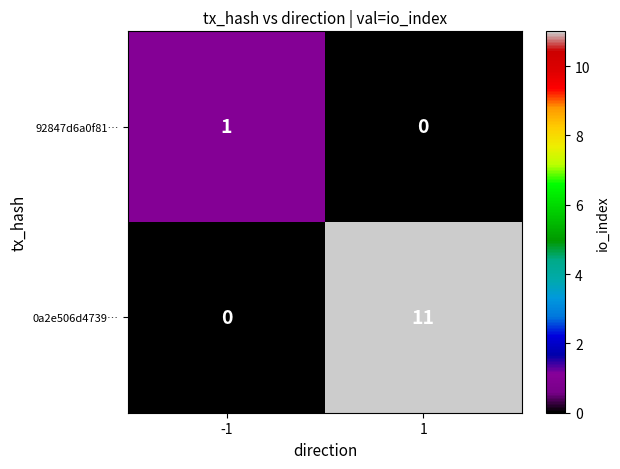

The 92847d6a0f81… series shows 0 at 1. True or false?

True